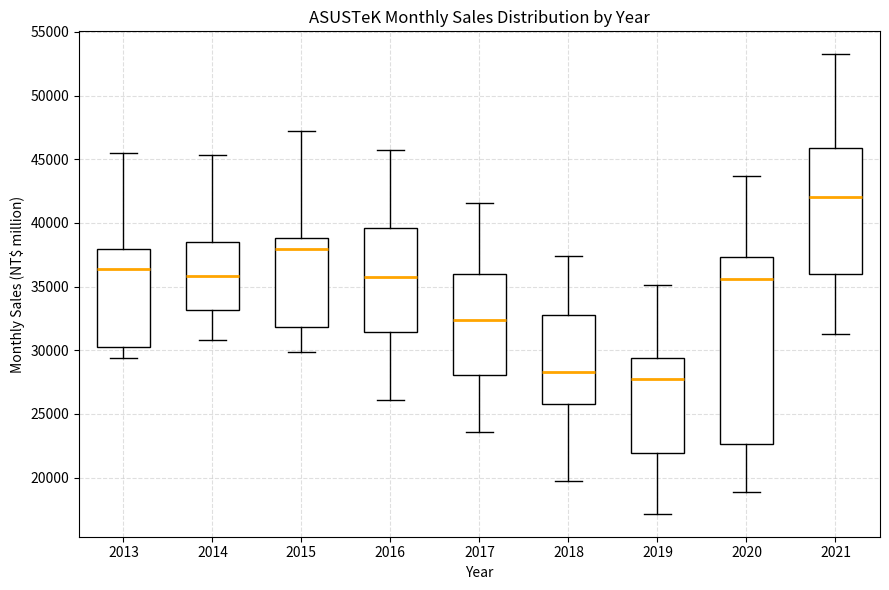

Reading left to right, transcribe this box plot: for each box, give where its median line is, the range the box spans, and where its two whiskers end, as read against the y-axis. The values are not printed on the chart, so give them approximately, as read against the axis.

2013: median 36500, box 30500 to 38000, whiskers 29500 to 45500
2014: median 36000, box 33000 to 38500, whiskers 31000 to 45500
2015: median 38000, box 32000 to 39000, whiskers 30000 to 47000
2016: median 36000, box 31500 to 39500, whiskers 26000 to 45500
2017: median 32500, box 28000 to 36000, whiskers 23500 to 41500
2018: median 28500, box 26000 to 33000, whiskers 19500 to 37500
2019: median 27500, box 22000 to 29500, whiskers 17000 to 35000
2020: median 35500, box 22500 to 37500, whiskers 19000 to 43500
2021: median 42000, box 36000 to 46000, whiskers 31500 to 53000